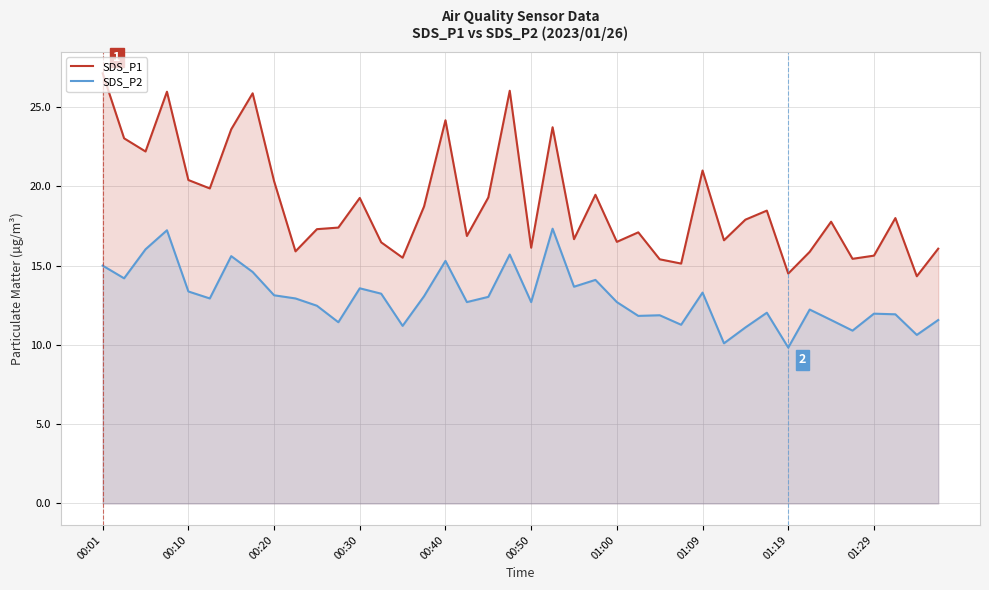

How many lines are shown in the chart?

2